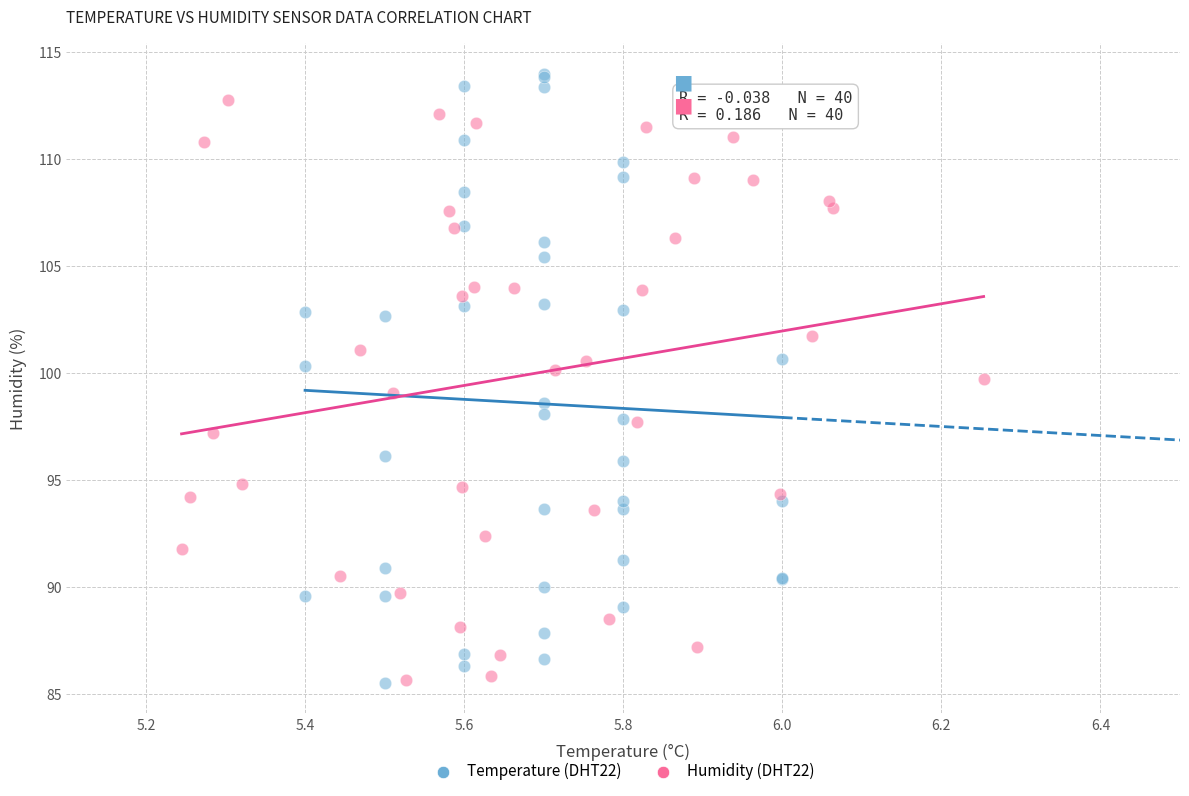

What are all the series names shown in the legend?

Temperature (DHT22), Humidity (DHT22)